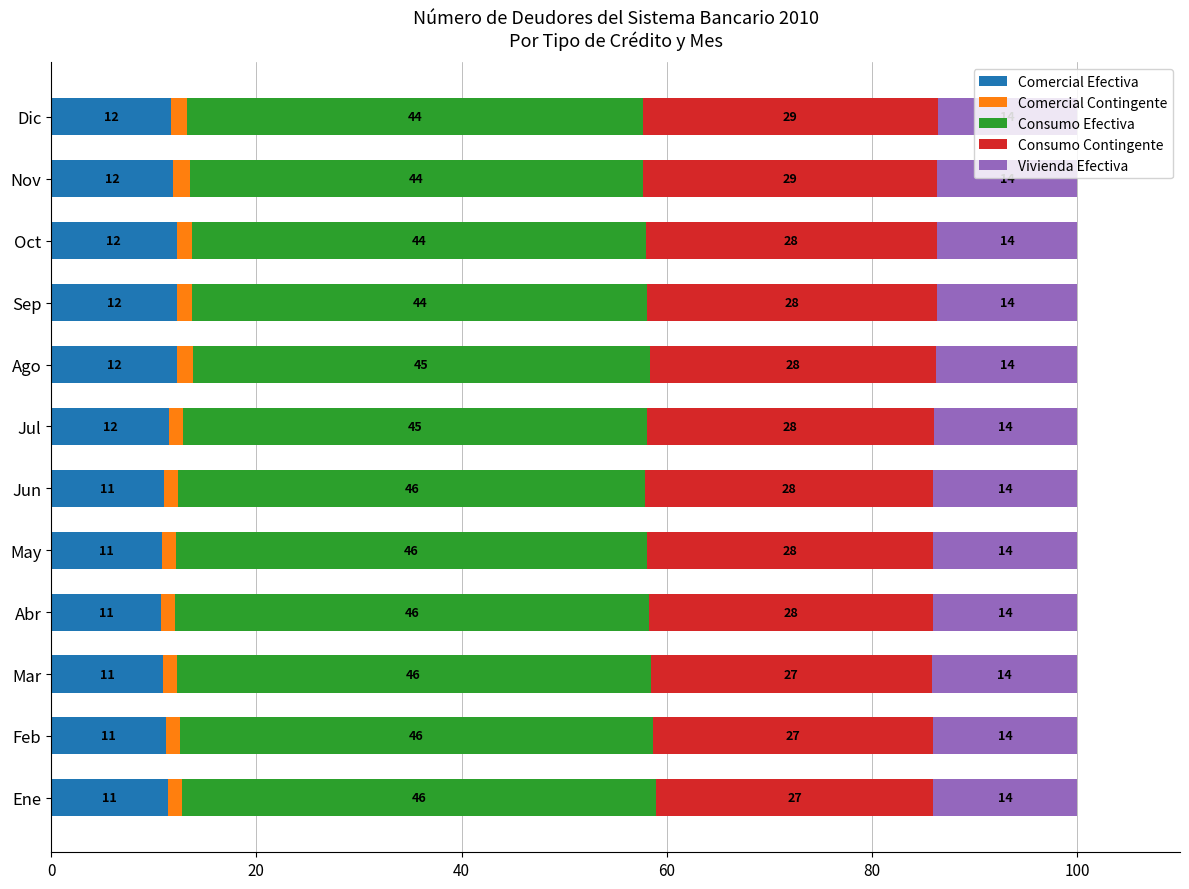

The Comercial Efectiva series shows 5.3 at Abr. True or false?

False